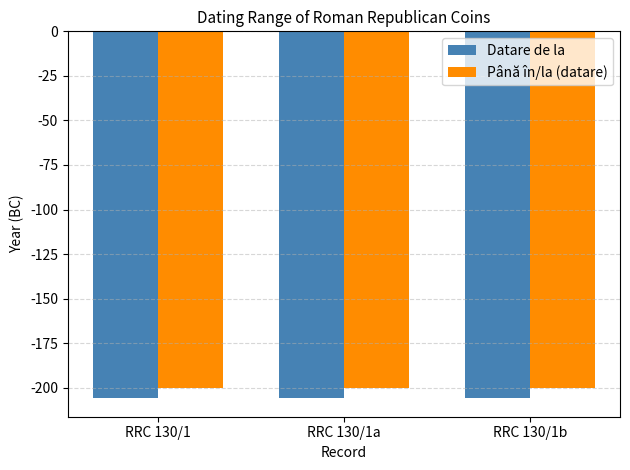

What is the greatest value displayed?

-200